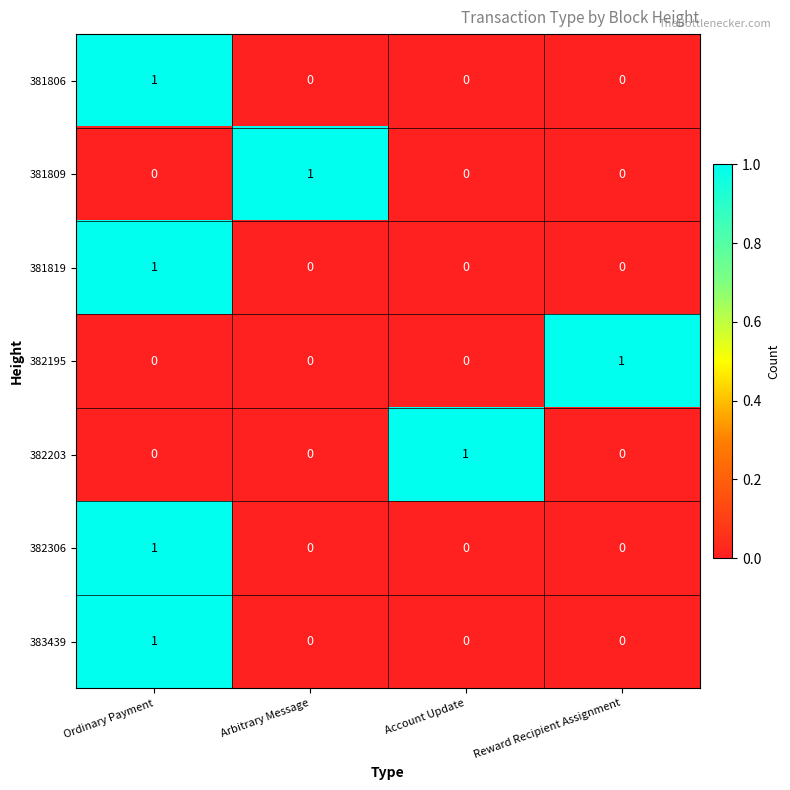

Count the number of data series in this chart.

7